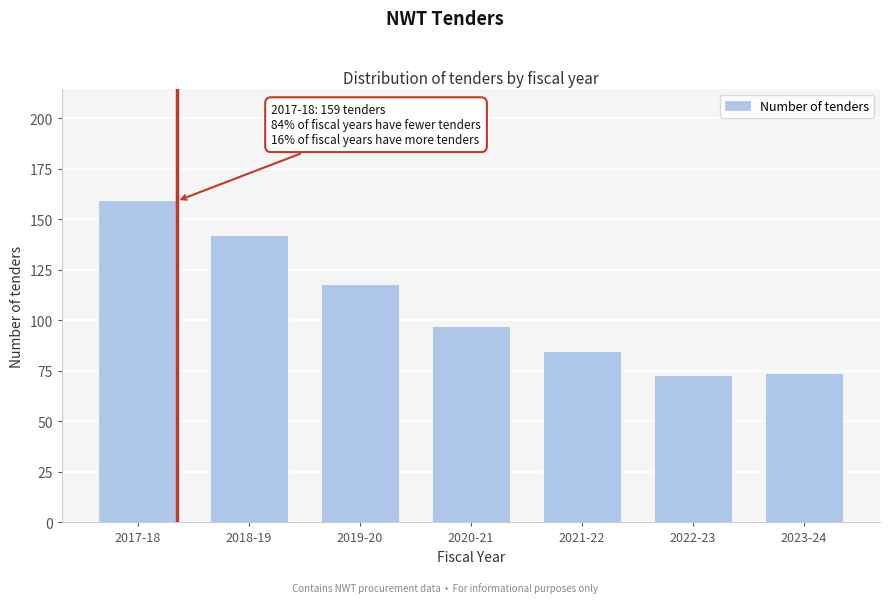

Reading left to right, transcribe all the data shown in this chart.

159	142	118	97	85	73	74